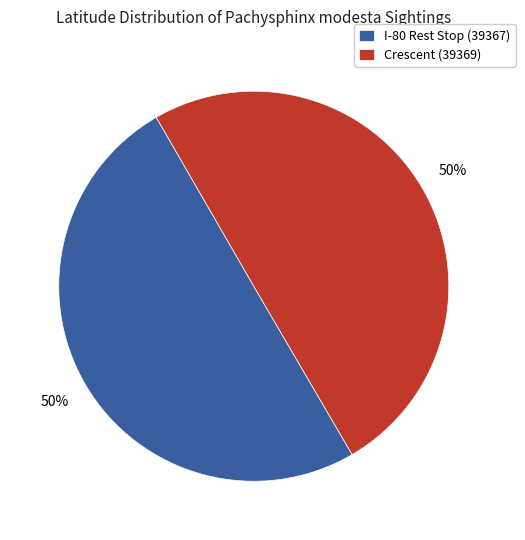

Combined, do Crescent (39369) and I-80 Rest Stop (39367) account for over 50%?

Yes